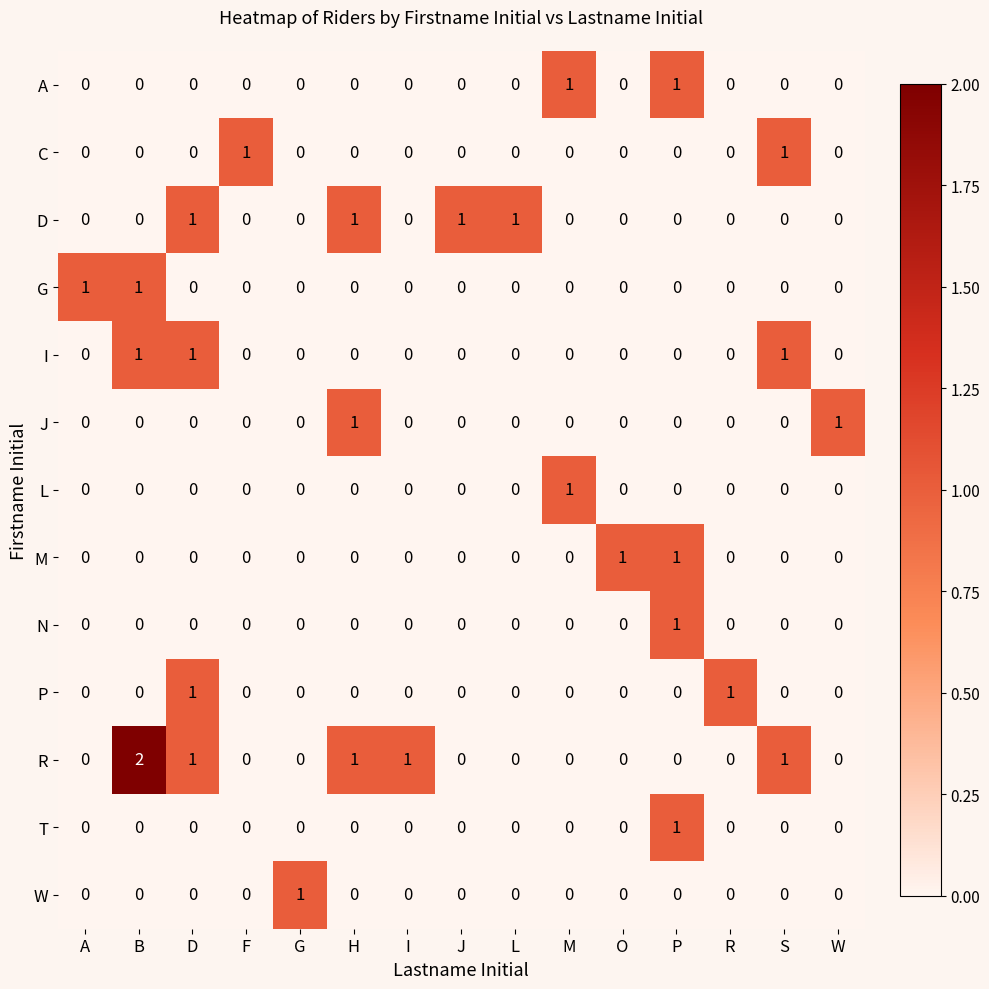

Which category has the highest value in the L series?

M